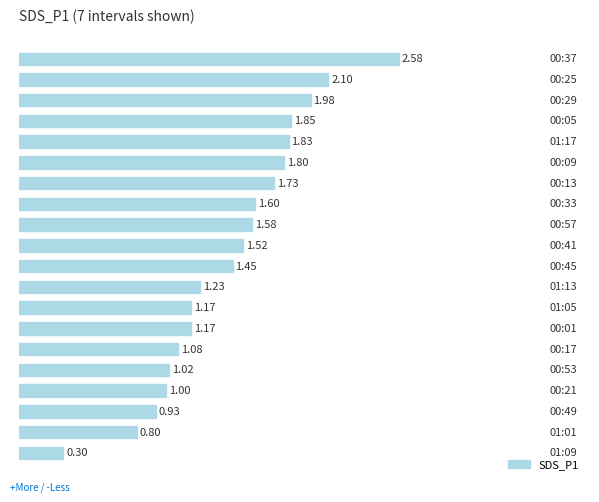

How many series are shown in this chart?

1